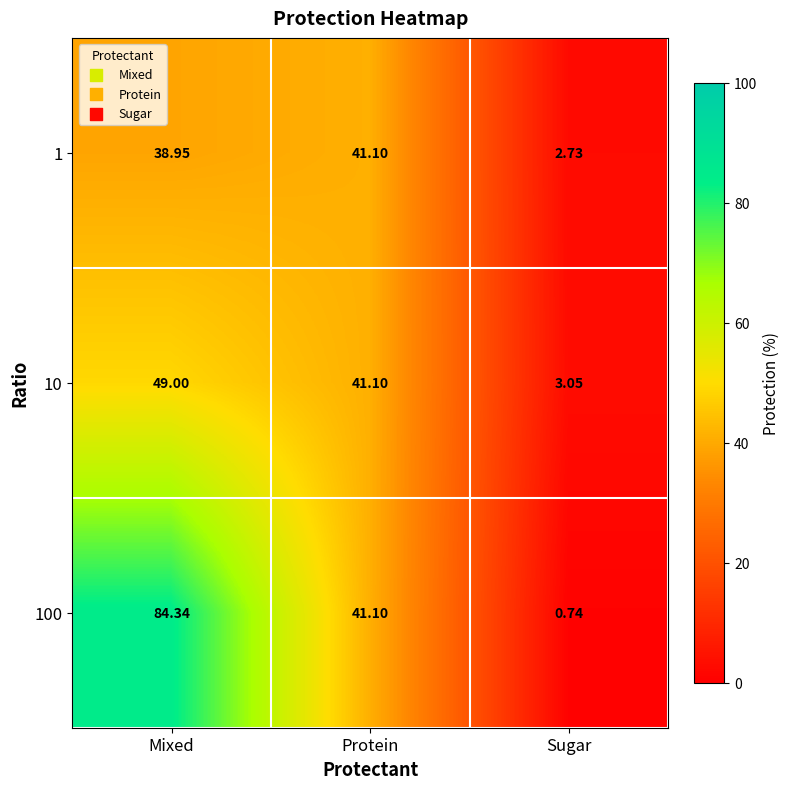

Which category has the lowest value in the 1 series?

Sugar